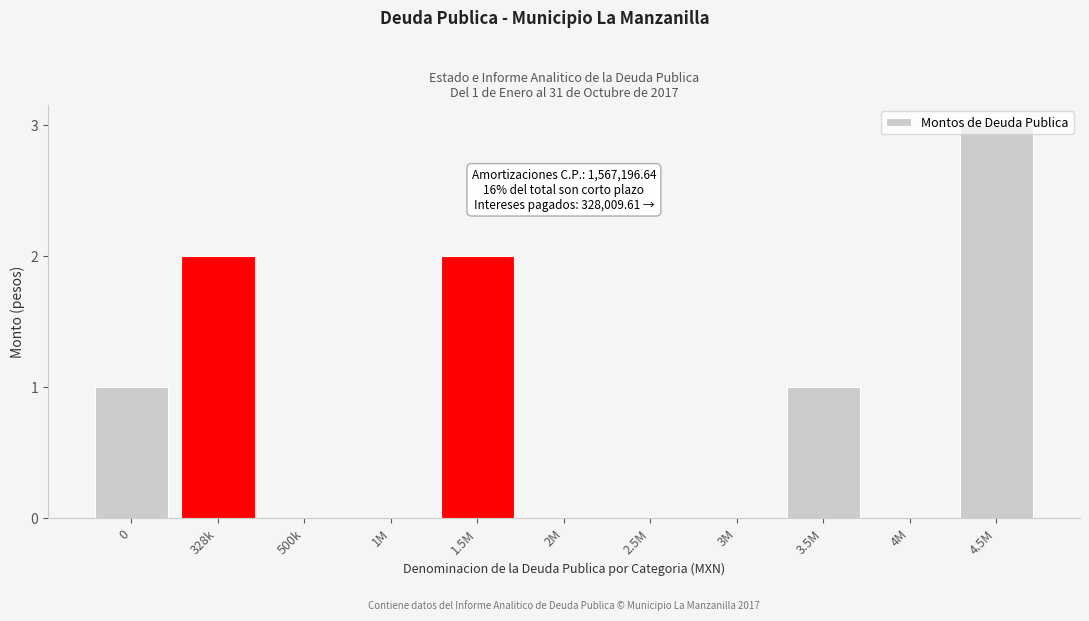

What is the greatest value displayed?

3